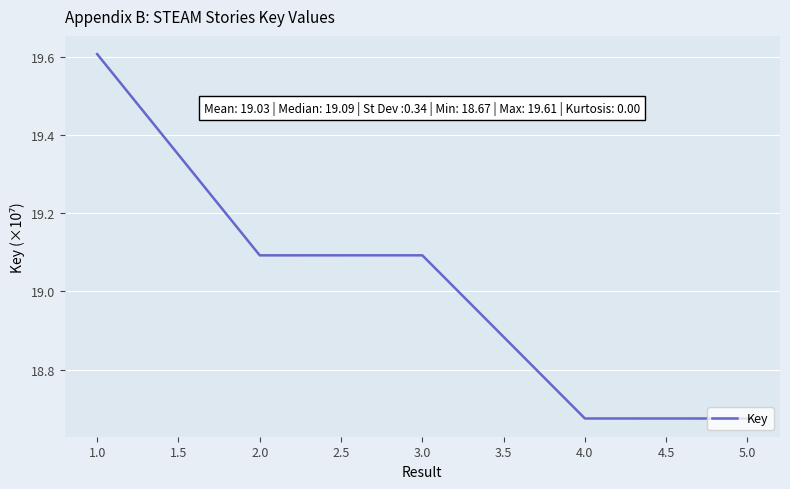

True or false: the data shows 19.1 at 2.0.

True